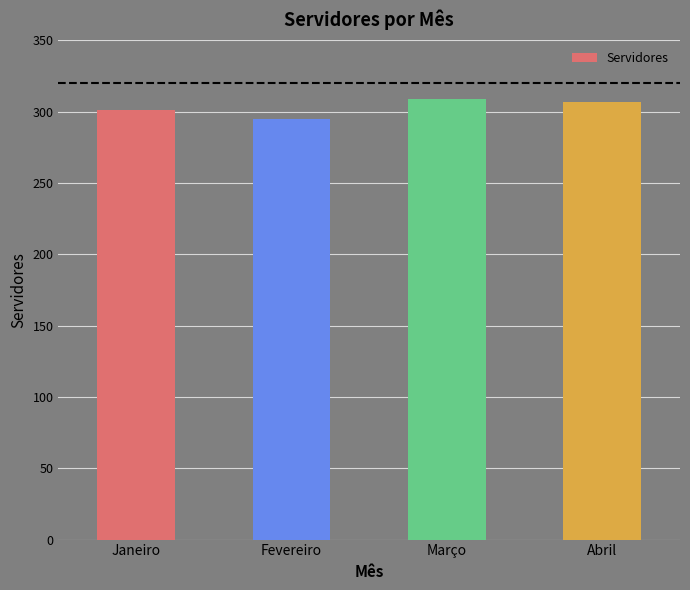

Reading left to right, extract all data points from this chart.

Janeiro=301	Fevereiro=295	Março=309	Abril=307